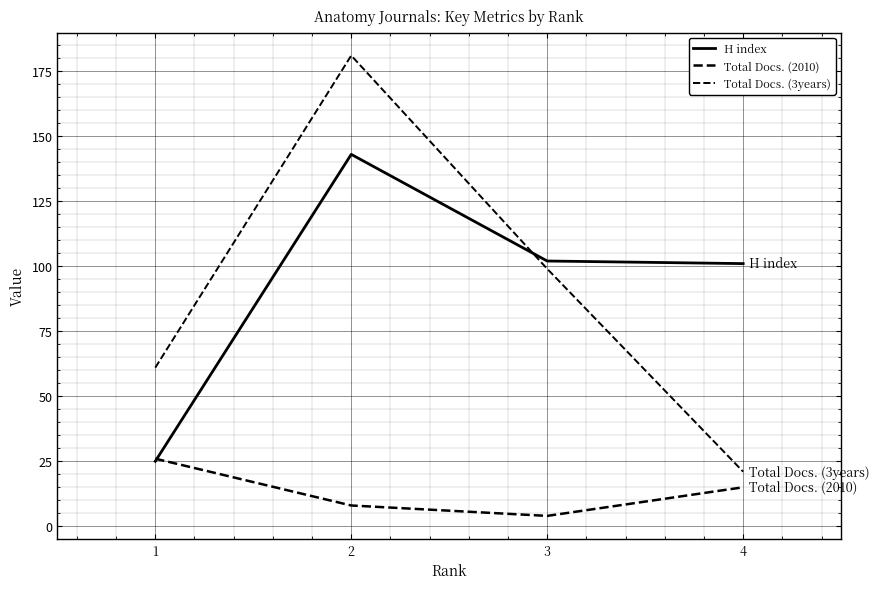

Does the chart have visible grid lines?

Yes